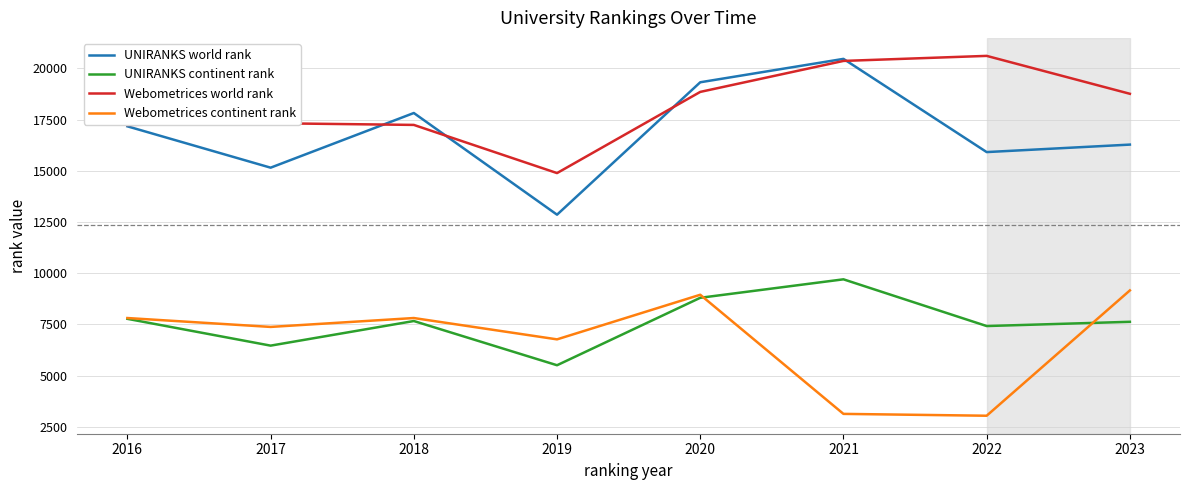

At 2019, list the series in order from smallest to largest.

UNIRANKS continent rank, Webometrices continent rank, UNIRANKS world rank, Webometrices world rank